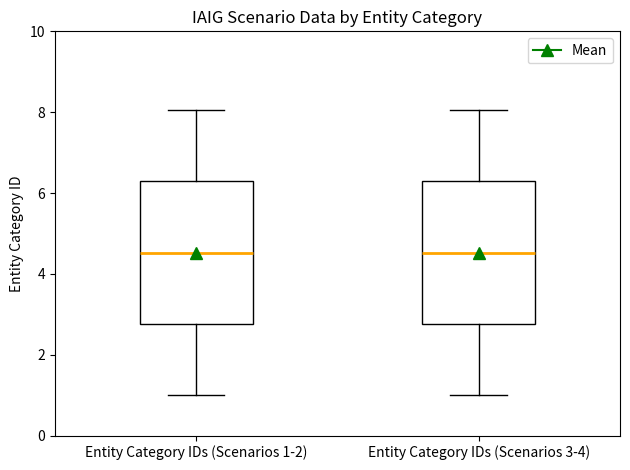

Reading left to right, read every box against the y-axis: the position of its median line, the range the box covers, and the ends of its whiskers. The values are not printed on the chart, so give them approximately, as read against the axis.

Entity Category IDs (Scenarios 1-2): median 4.6, box 2.8 to 6.2, whiskers 1.0 to 8.0
Entity Category IDs (Scenarios 3-4): median 4.6, box 2.8 to 6.2, whiskers 1.0 to 8.0